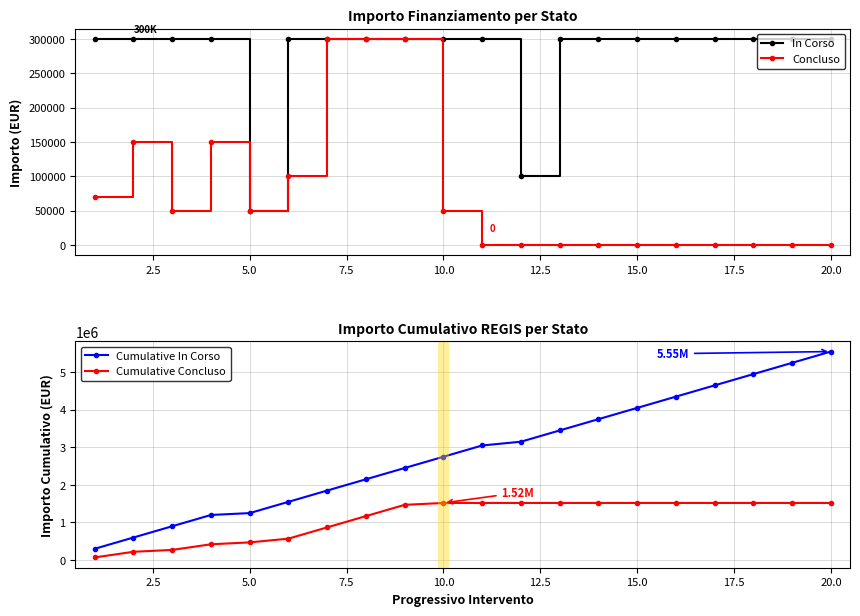

What are all the series names shown in the legend?

In Corso, Concluso, Cumulative In Corso, Cumulative Concluso